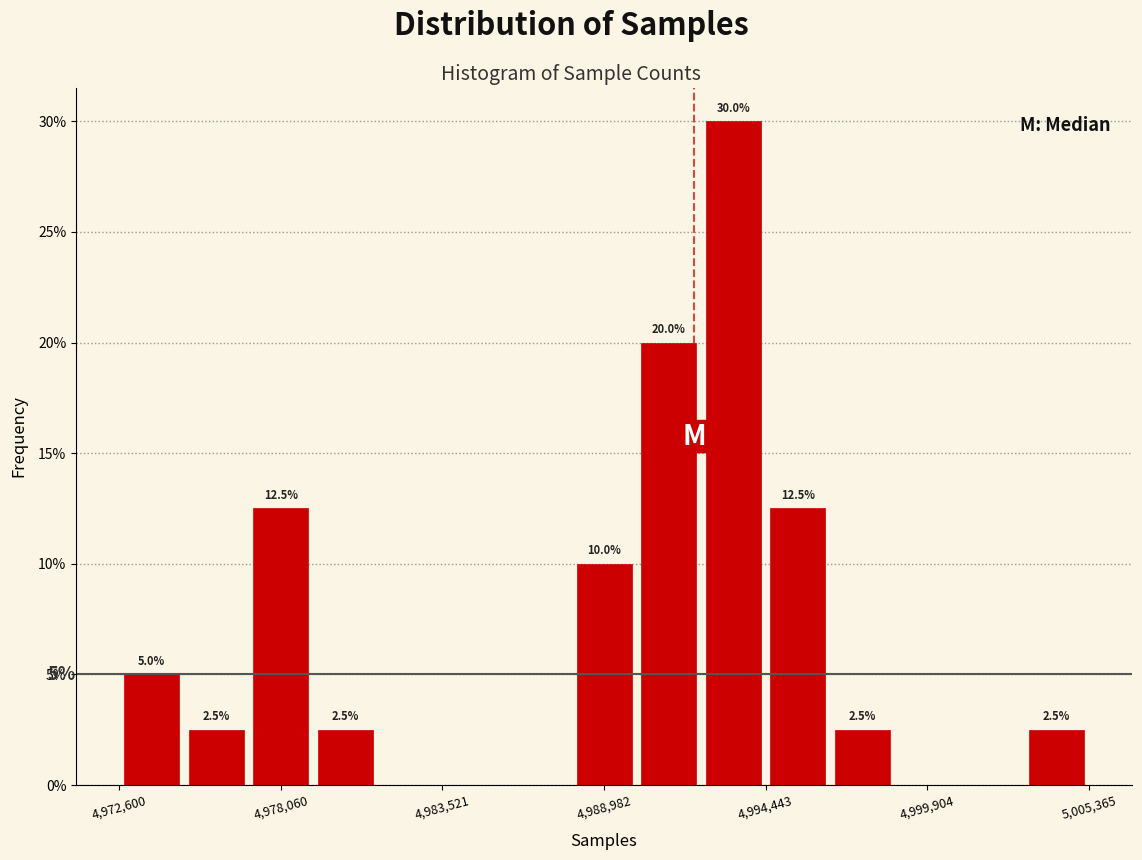

Read against the x-axis, roughly where is the centre of the tallest bar?

4993000